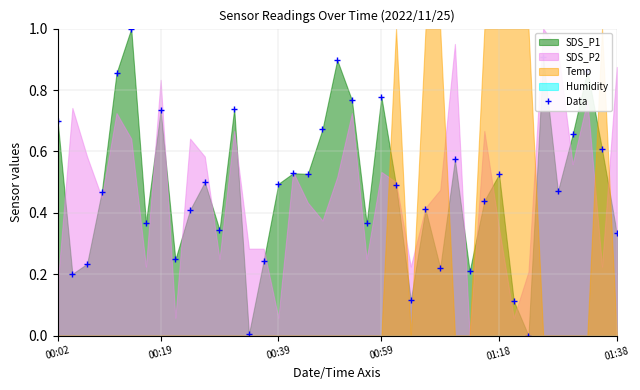

Does the chart have visible grid lines?

Yes